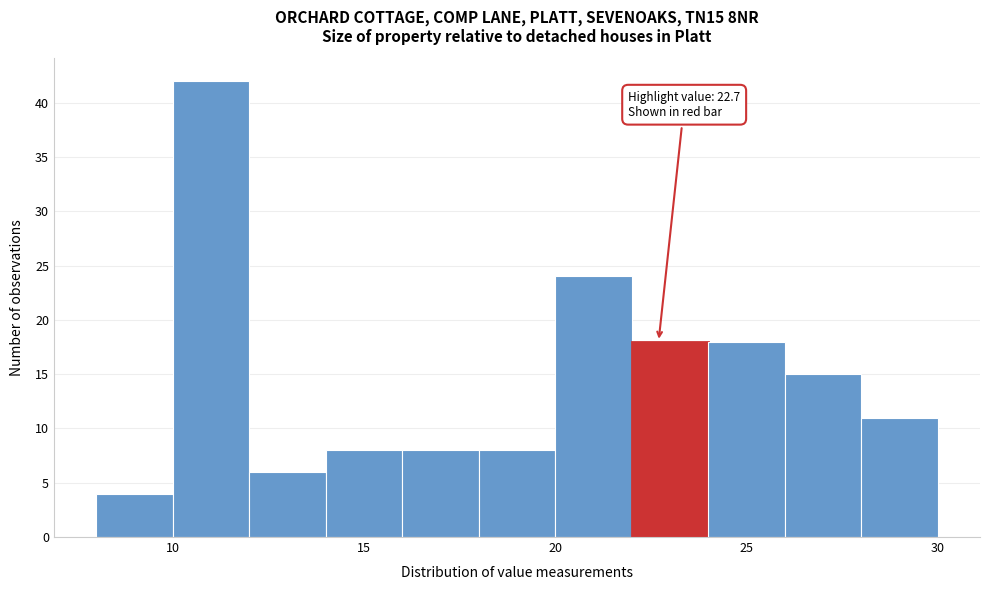

Over which range of the x-axis is the bar tallest?

10 to 12